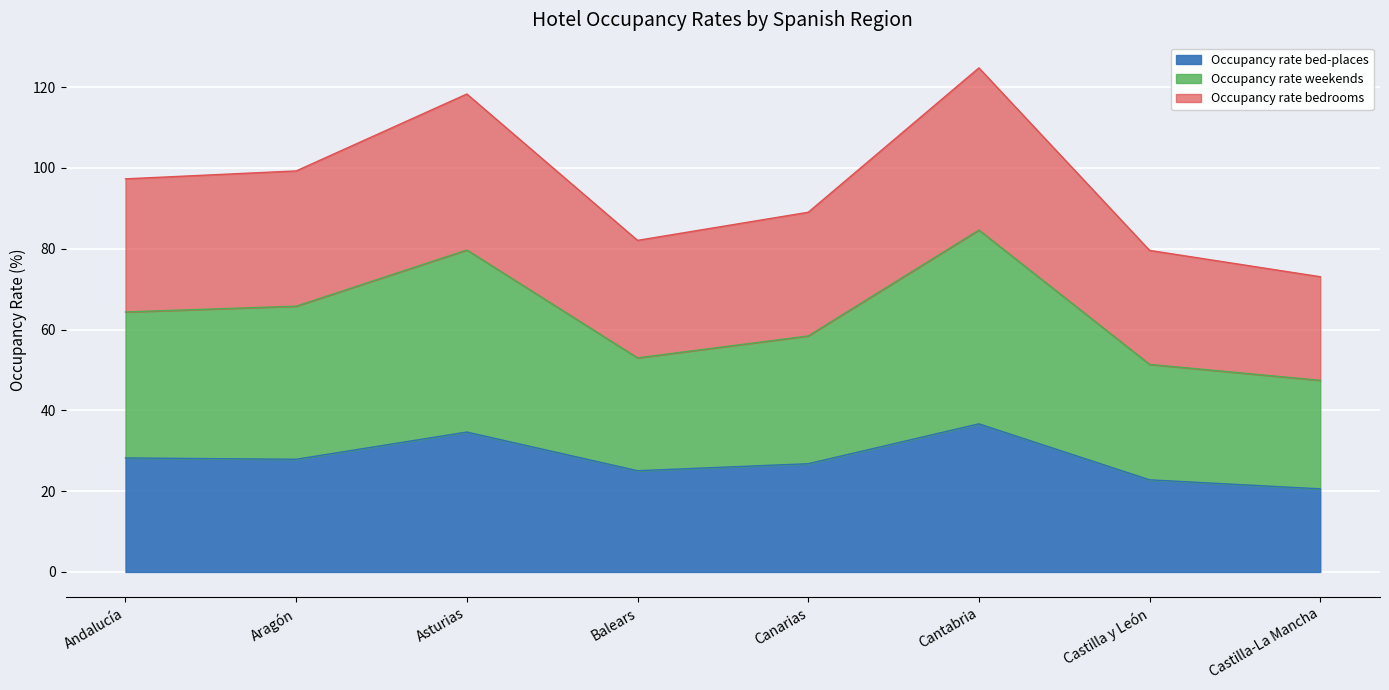

The value of Occupancy rate weekends at Canarias is 37.5. True or false?

False